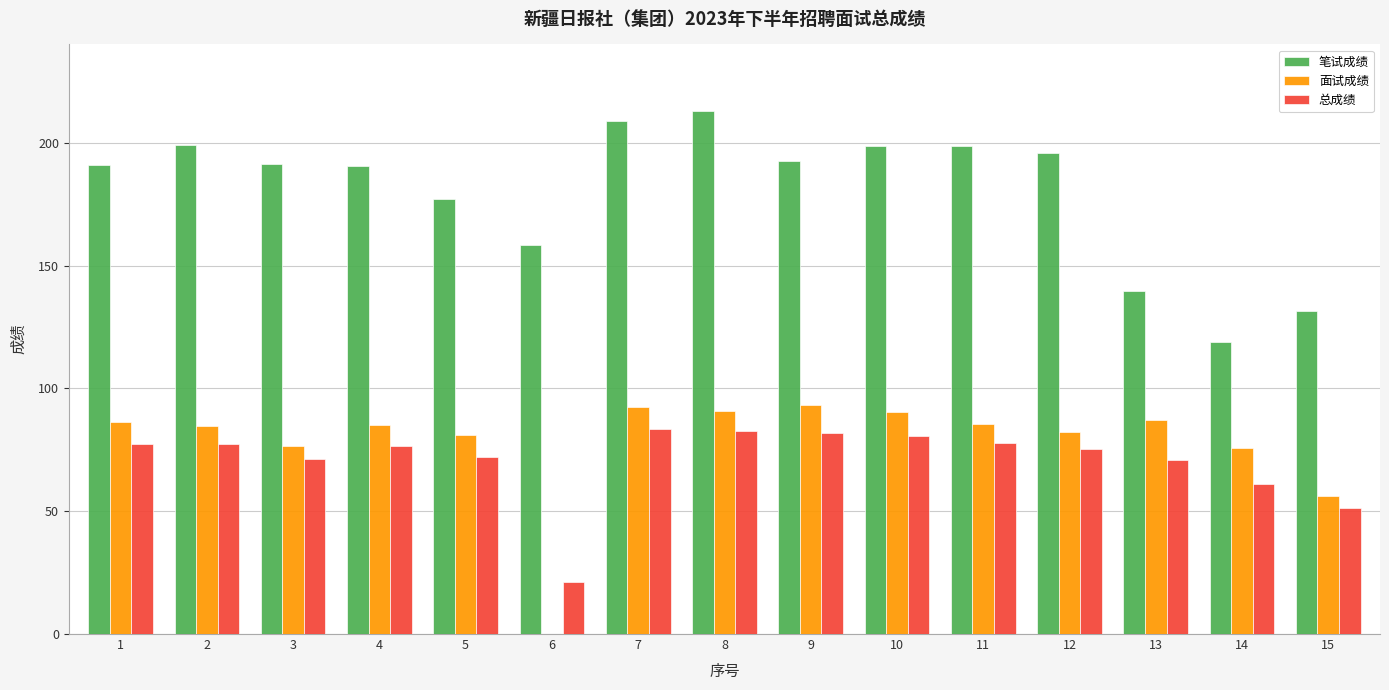

Between 6 and 10, which series saw the biggest shift?

面试成绩